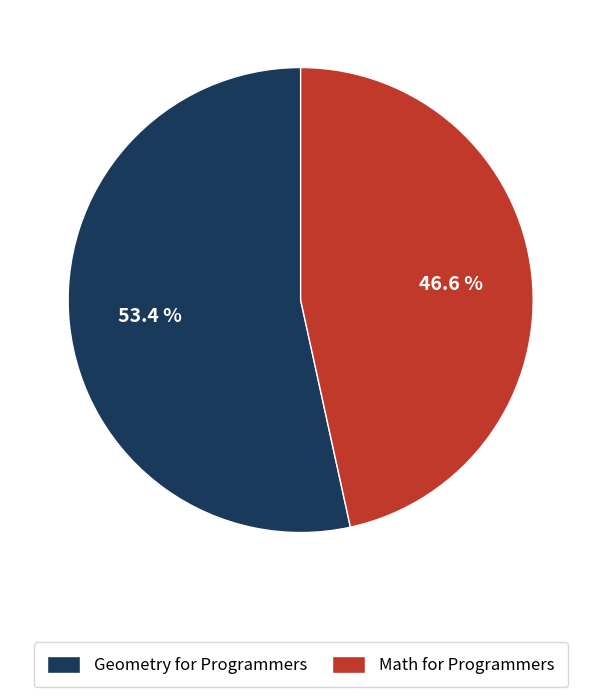

What is the ratio of the value at Math for Programmers to the value at Geometry for Programmers?

0.9